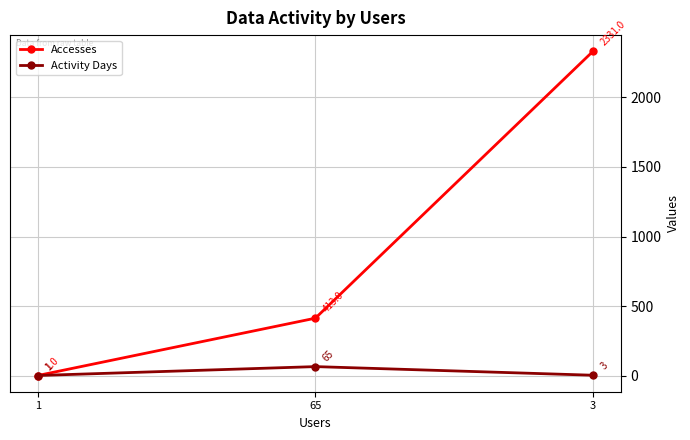

At which label does Activity Days reach its minimum?

1